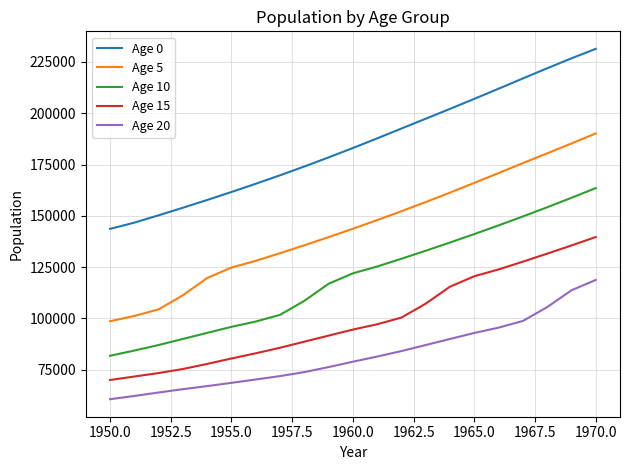

True or false: Age 10 and Age 5 cross at least once.

False